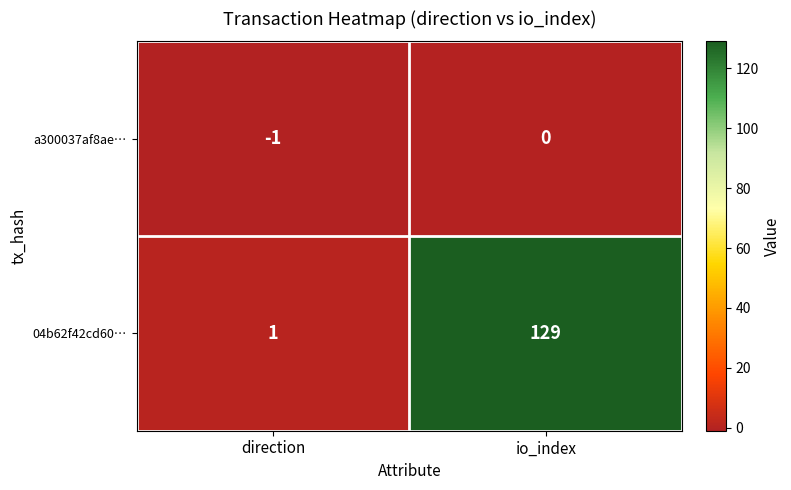

The a300037af8ae… series shows -2 at direction. True or false?

False